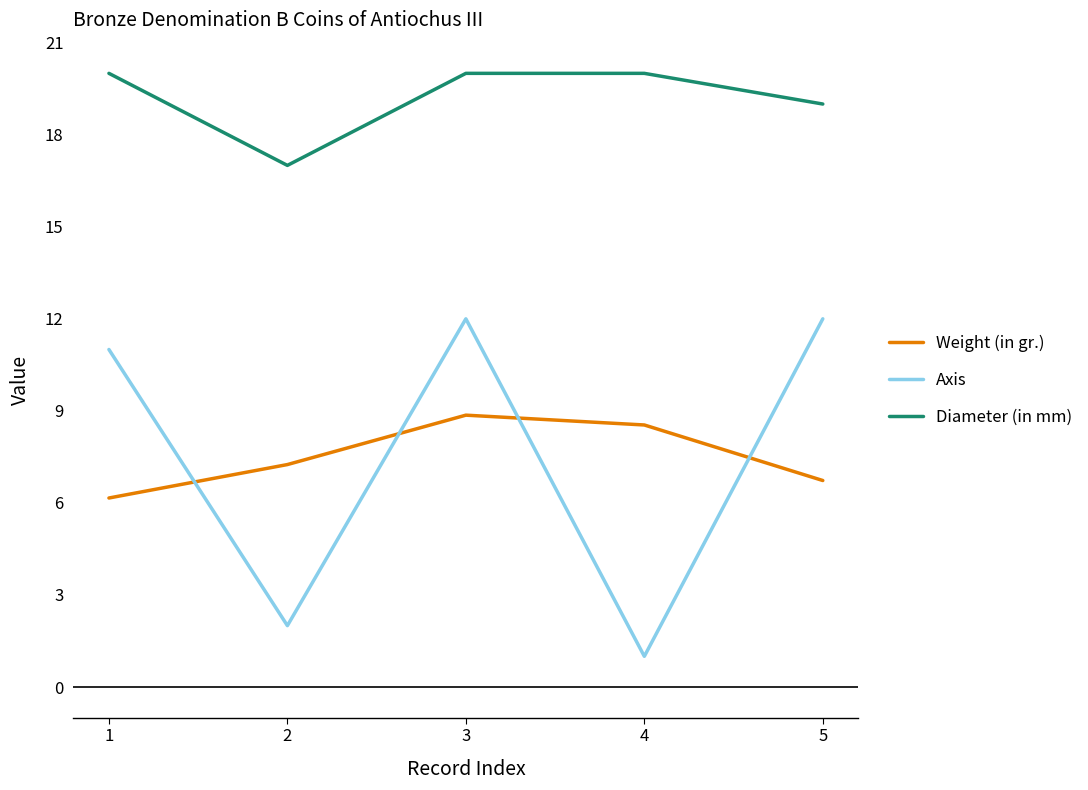

Is the value of Diameter (in mm) at 1 greater than the value of Axis at 3?

Yes